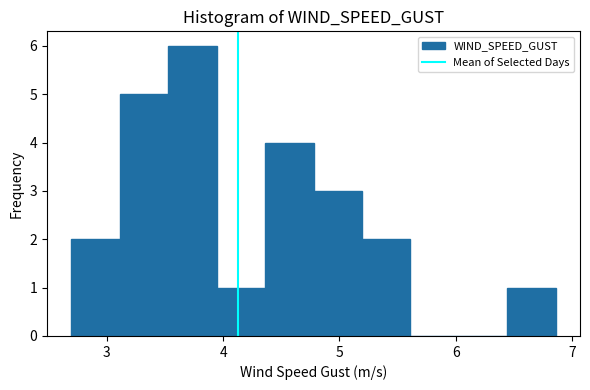

Reading left to right, transcribe this chart: for each bar, give the range it covers on the x-axis and its height. Neither the bar edges nor the heights are printed on the chart, so give them approximately, as read against the axes.

2.7 to 3.1: 2
3.1 to 3.5: 5
3.5 to 3.9: 6
3.9 to 4.4: 1
4.4 to 4.8: 4
4.8 to 5.2: 3
5.2 to 5.6: 2
5.6 to 6.0: 0
6.0 to 6.4: 0
6.4 to 6.9: 1